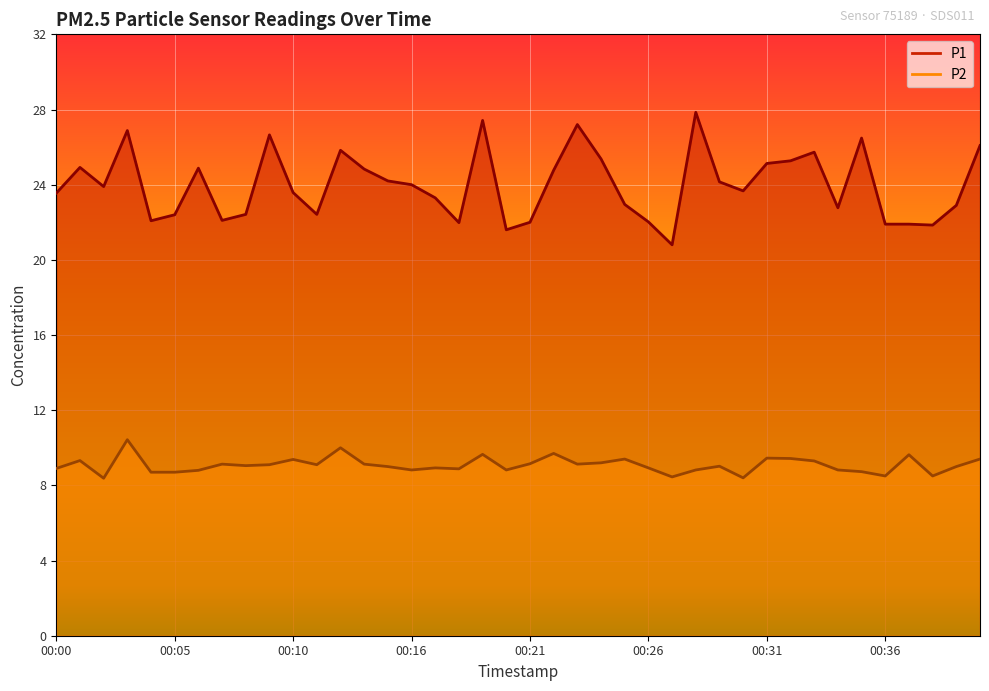

Count the number of categories in the chart.

40